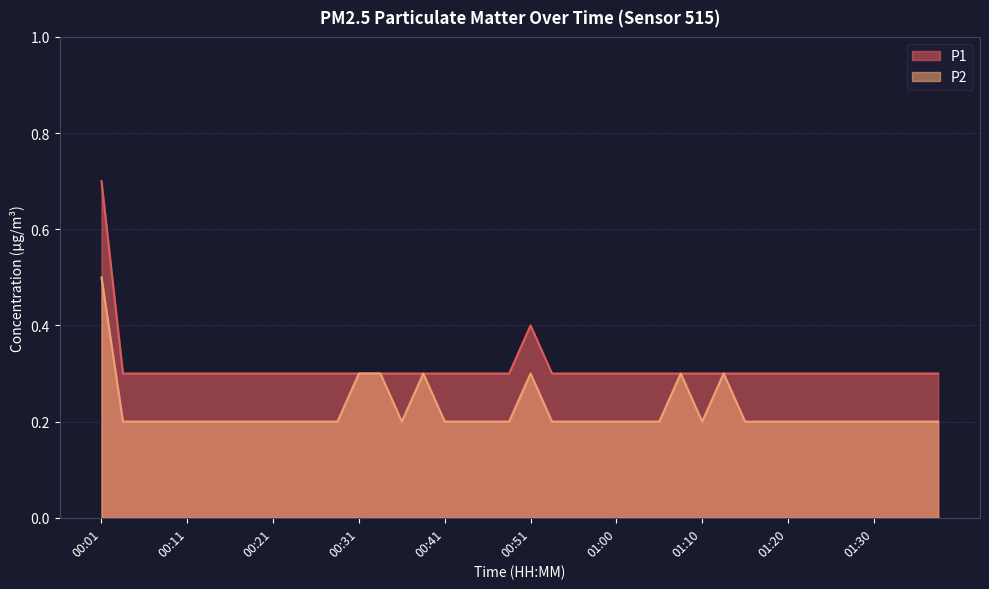

In P2, how many points are higher than both neighbors (excluding endpoints)?

4